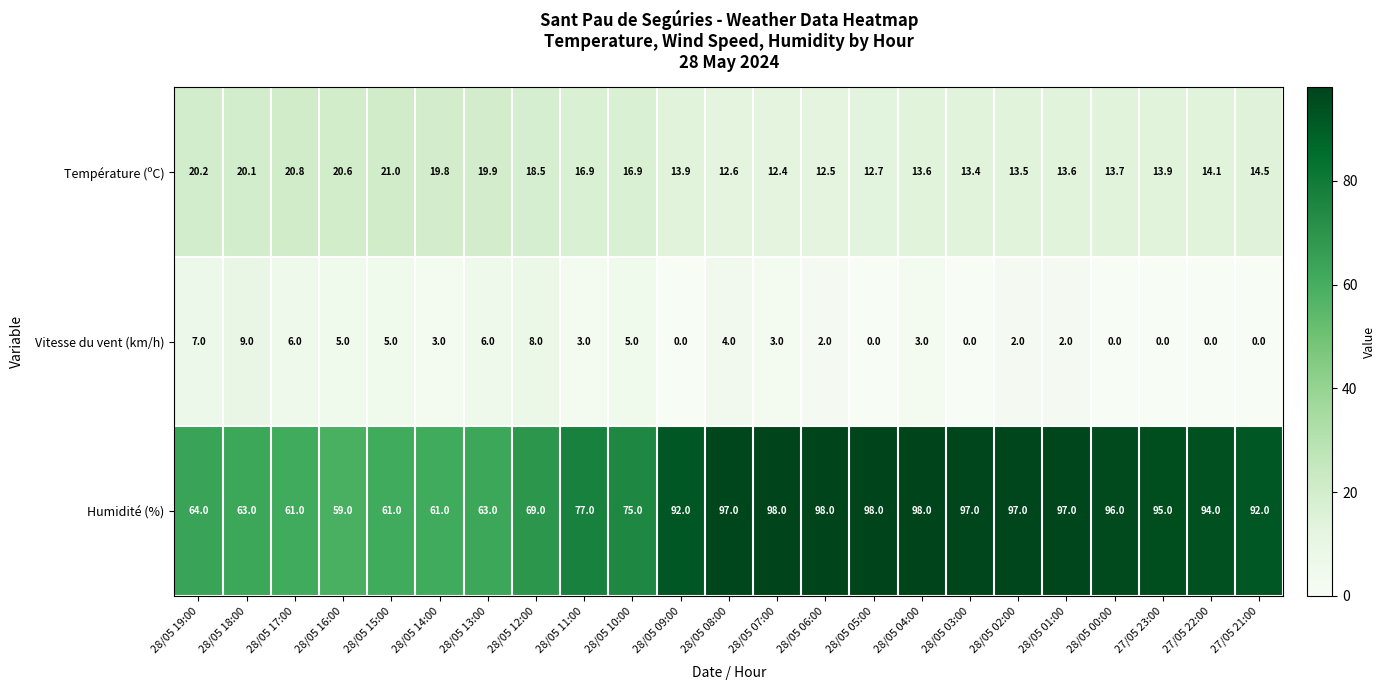

Which series has the largest total across all categories?

Humidité (%)